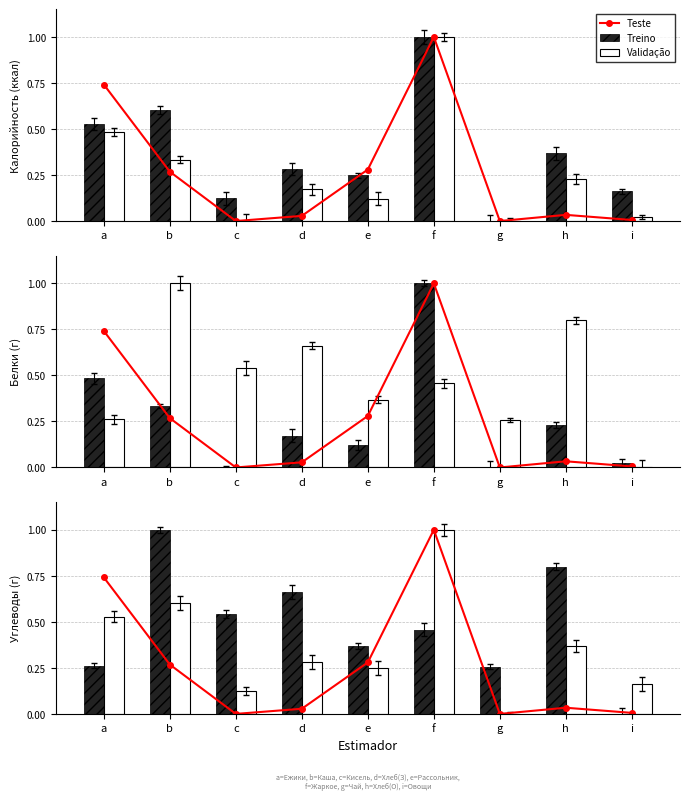

How many data points in Treino are above 0?

8